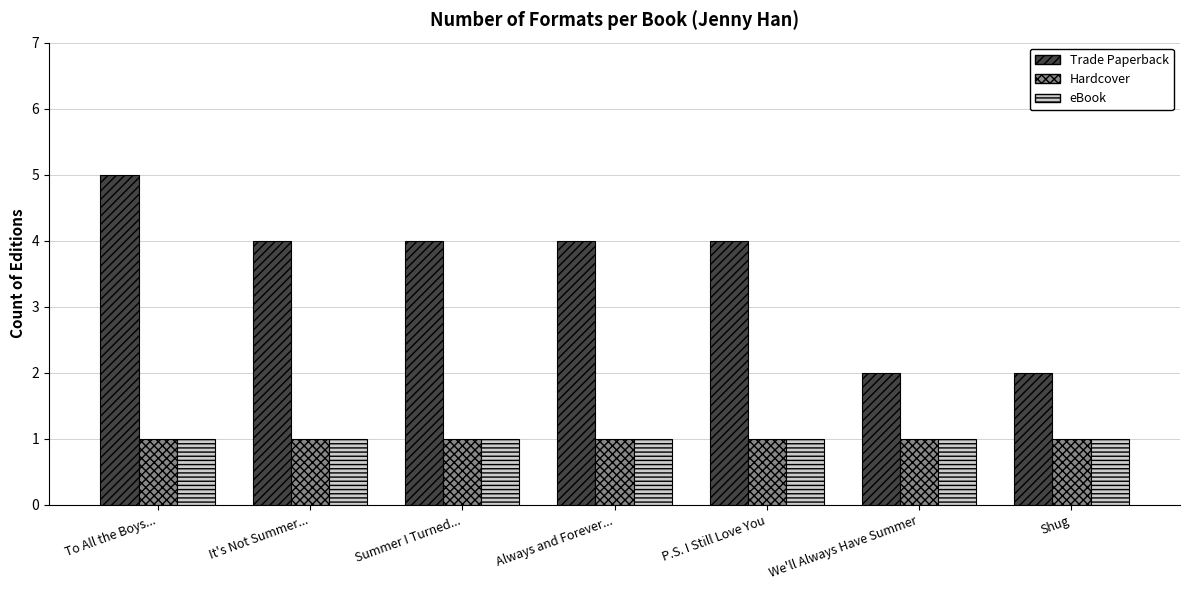

At which label does Trade Paperback reach its peak?

To All the Boys...